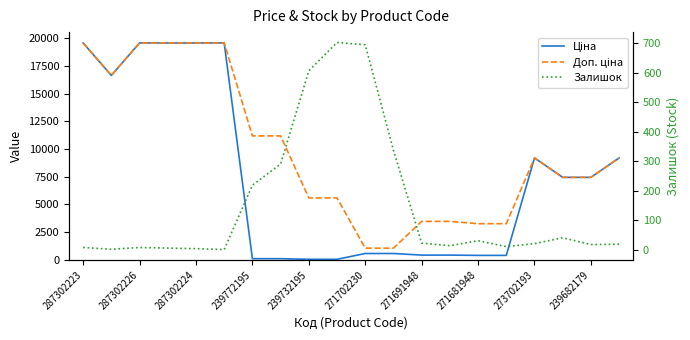

Is the value of Залишок at 271702230 greater than the value of Доп. ціна at 271691948?

No